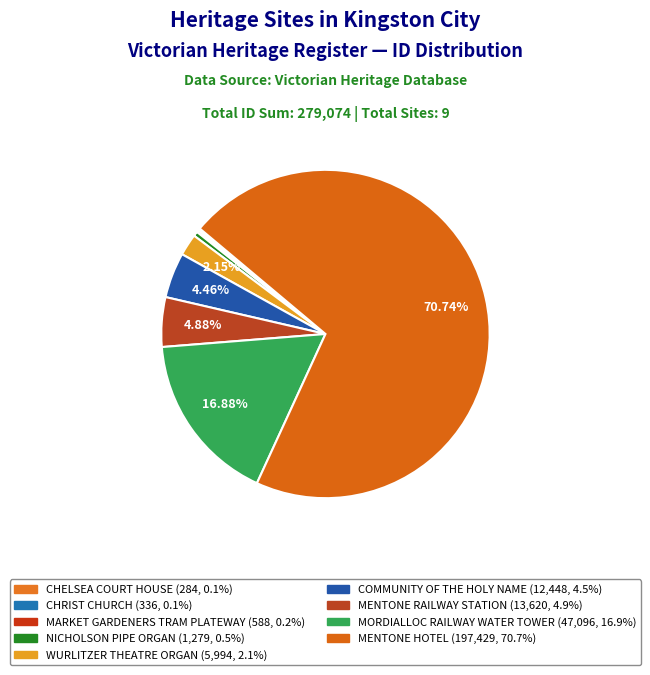

Do WURLITZER THEATRE ORGAN and MENTONE HOTEL together represent more than half of the pie?

Yes